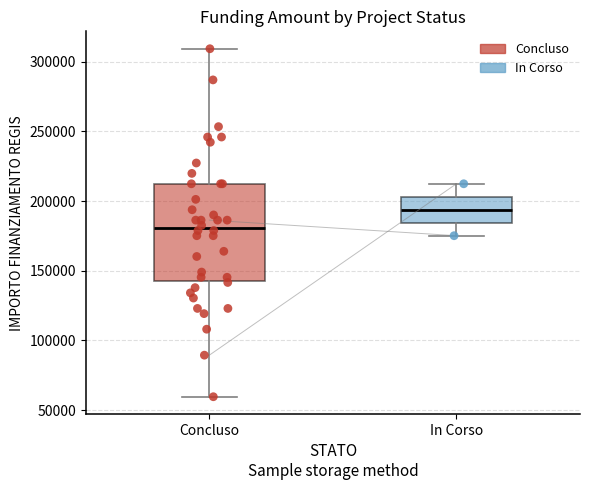

Reading left to right, transcribe this box plot: for each box, give where its median line is, the range the box spans, and where its two whiskers end, as read against the y-axis. The values are not printed on the chart, so give them approximately, as read against the axis.

Concluso: median 180000, box 145000 to 210000, whiskers 60000 to 310000
In Corso: median 195000, box 185000 to 205000, whiskers 175000 to 210000